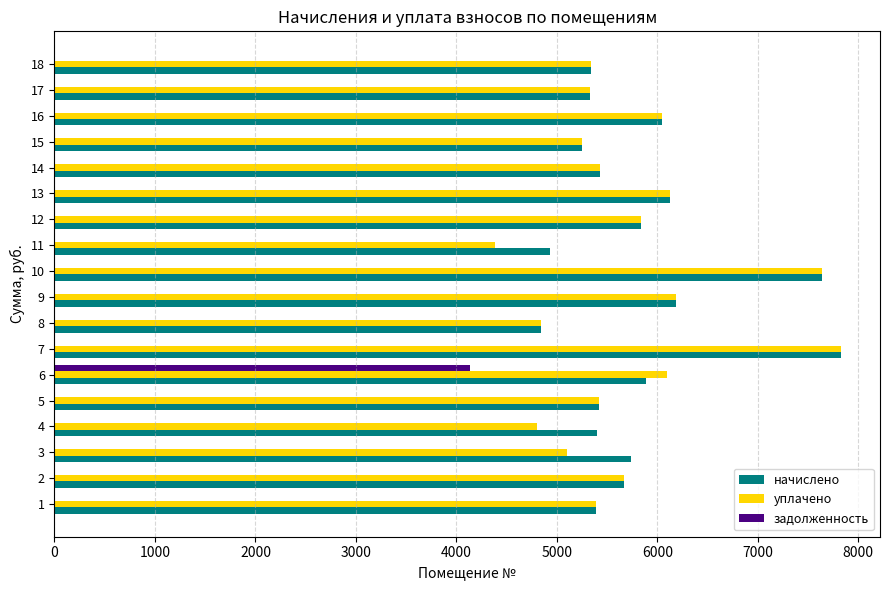

Between 5 and 7, which series saw the biggest shift?

начислено